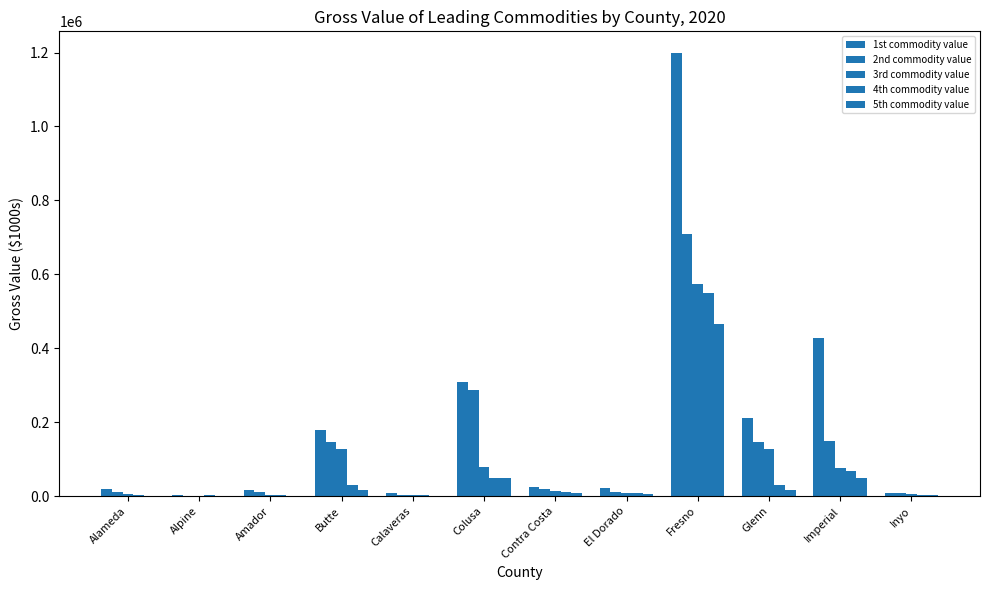

What is the label of the 10th bar from the right?

Amador